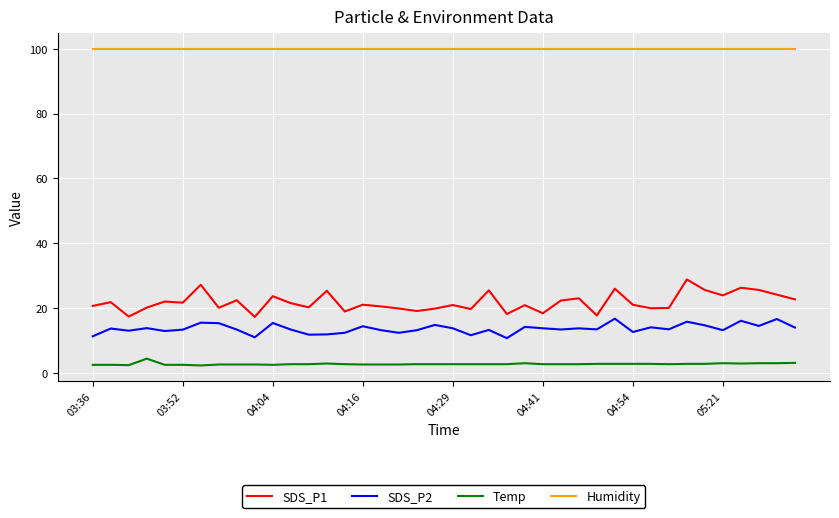

What is the maximum value for Humidity?

99.9